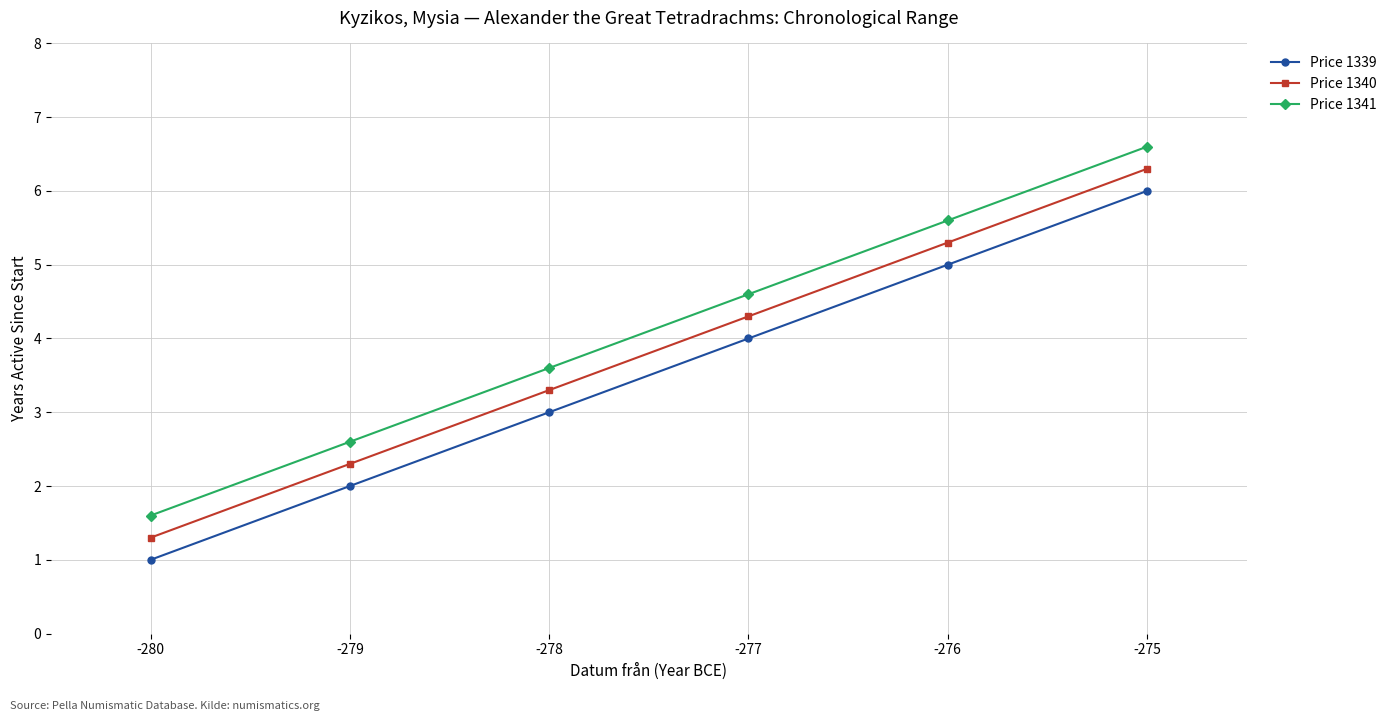

How many data points in Price 1340 are above 4?

3